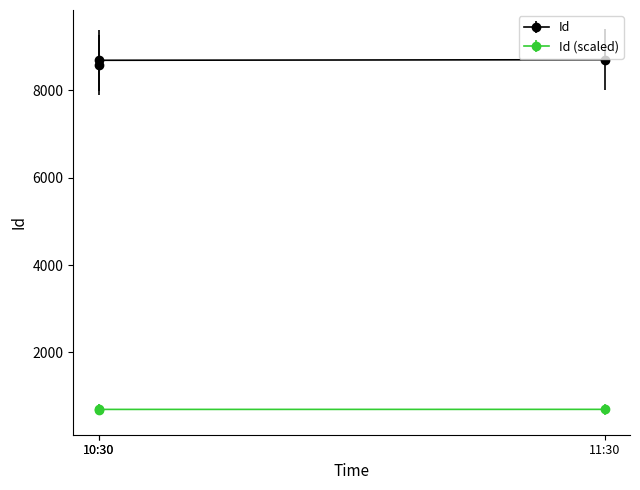

Where does the data first go above 8691?

11:30